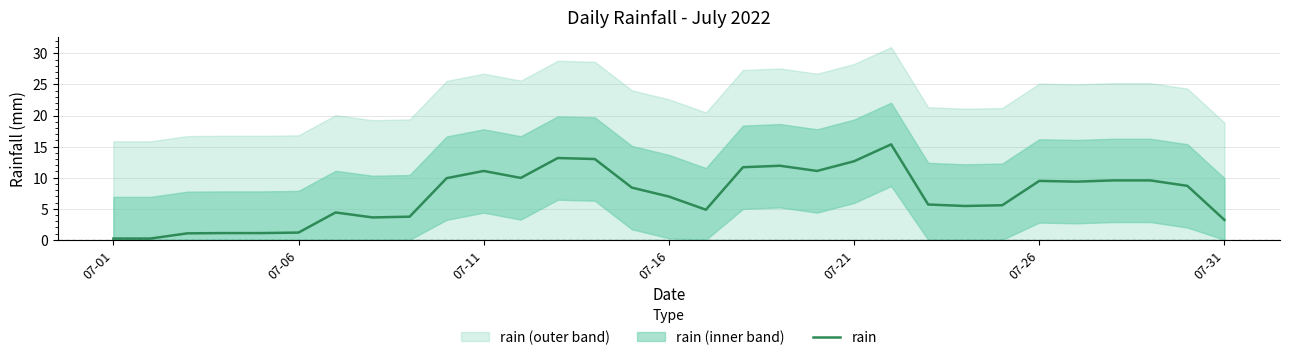

What position from the right is 11?

20